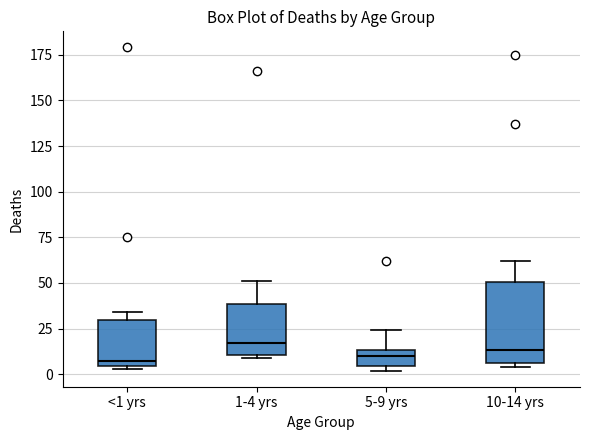

Reading left to right, transcribe this box plot: for each box, give where its median line is, the range the box spans, and where its two whiskers end, as read against the y-axis. The values are not printed on the chart, so give them approximately, as read against the axis.

<1 yrs: median 10, box 5 to 30, whiskers 5 to 35
1-4 yrs: median 15, box 10 to 40, whiskers 10 to 50
5-9 yrs: median 10, box 5 to 15, whiskers 0 to 25
10-14 yrs: median 15, box 5 to 50, whiskers 5 (just below the box's lower edge) to 60